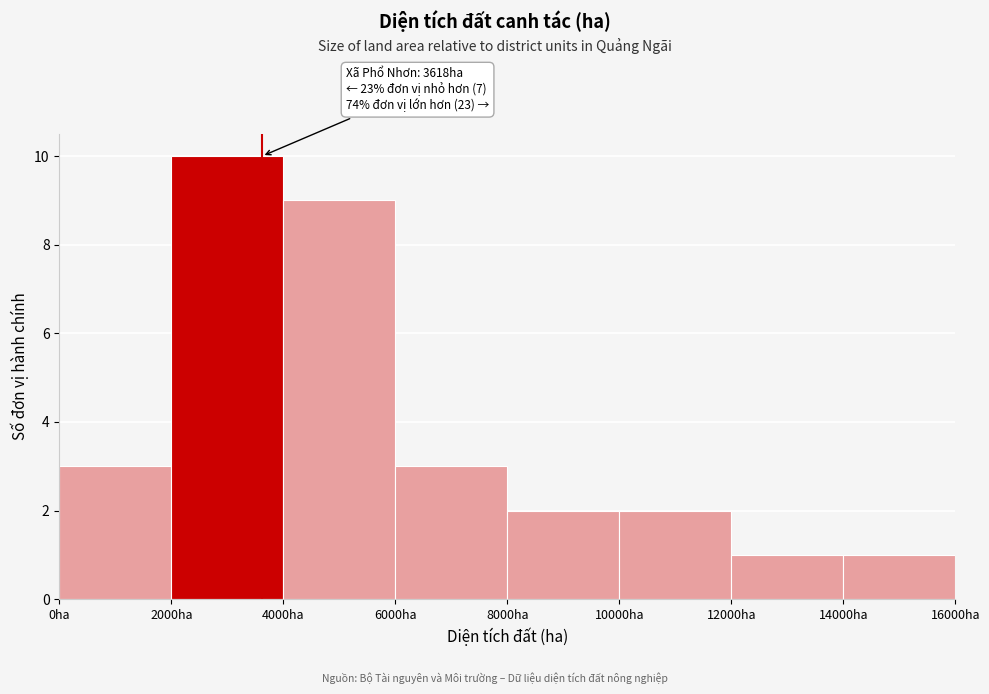

Which range on the x-axis has the tallest bar?

2000 to 4000